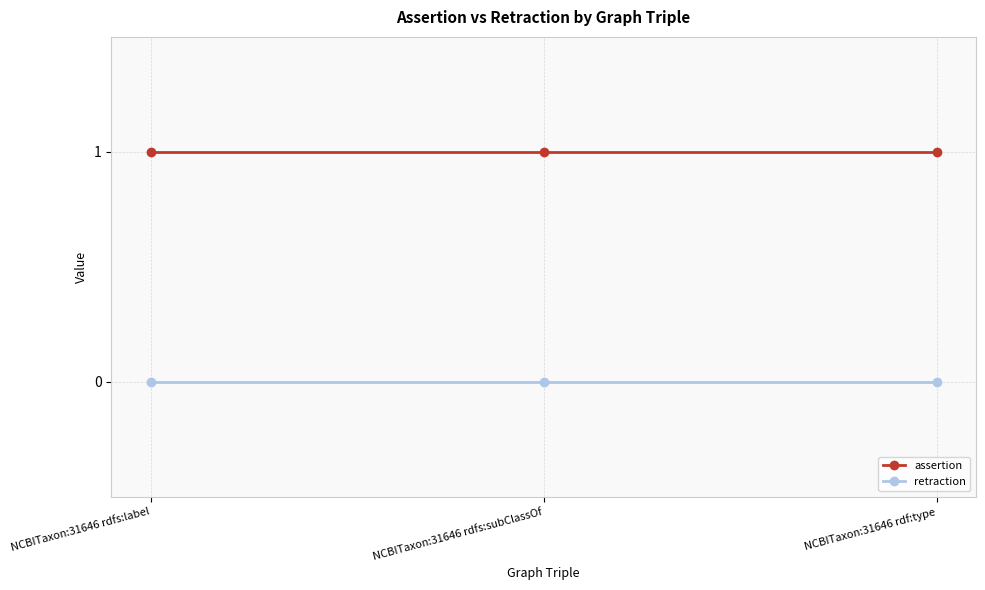

Is this an area chart (filled region under the line)?

No